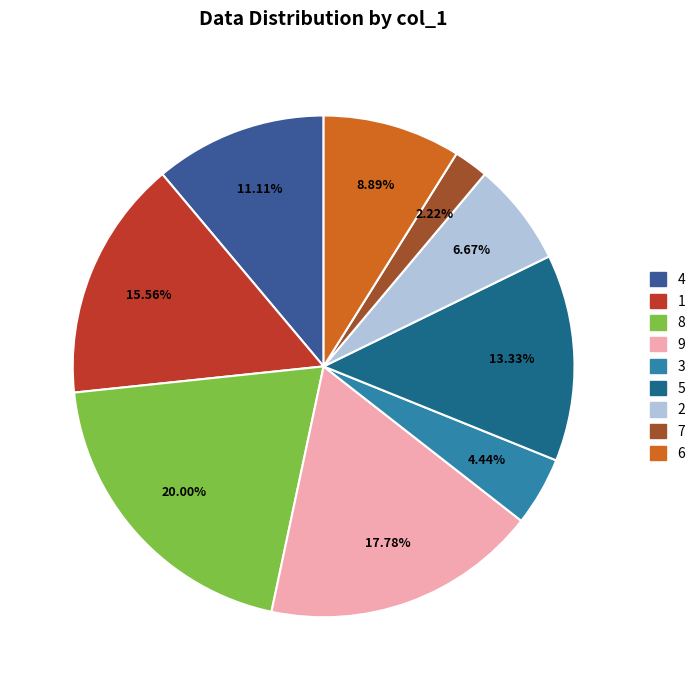

Does 5 account for over 50% of the chart?

No